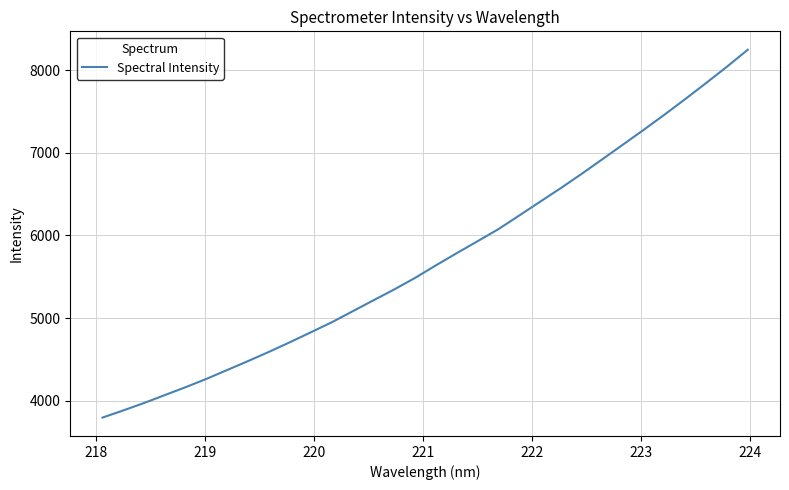

What is the difference between the maximum and minimum values?

4452.3